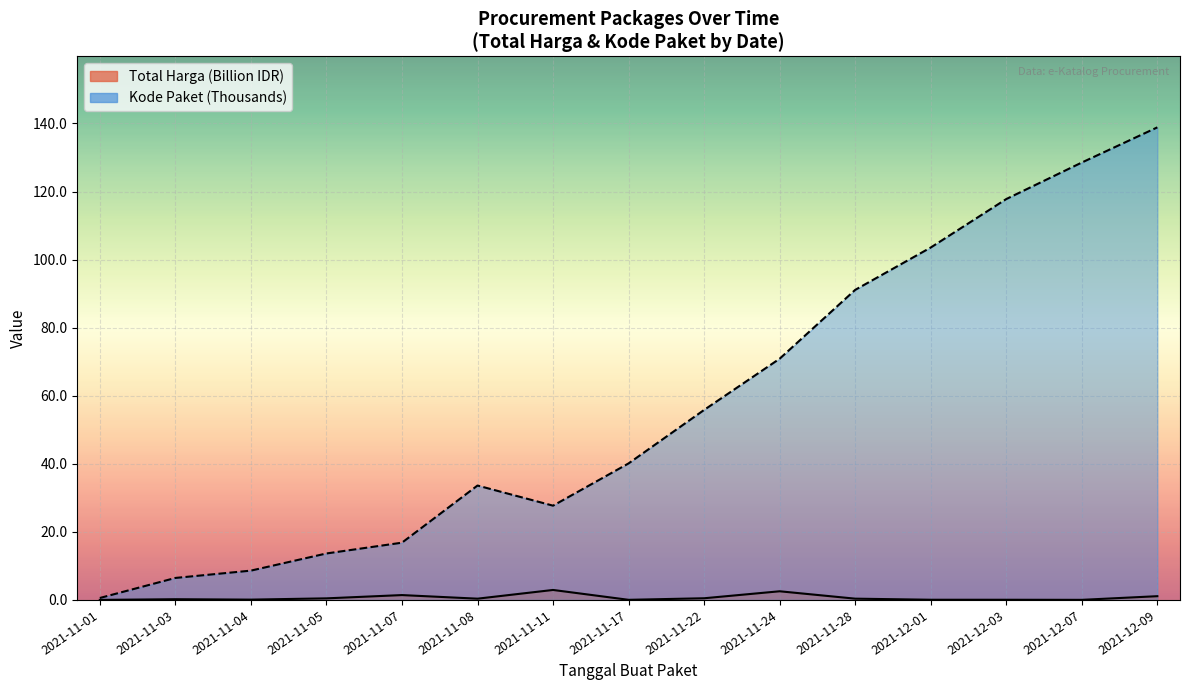

The Total Harga (M) series shows 0.0 at 2021-11-01. True or false?

True